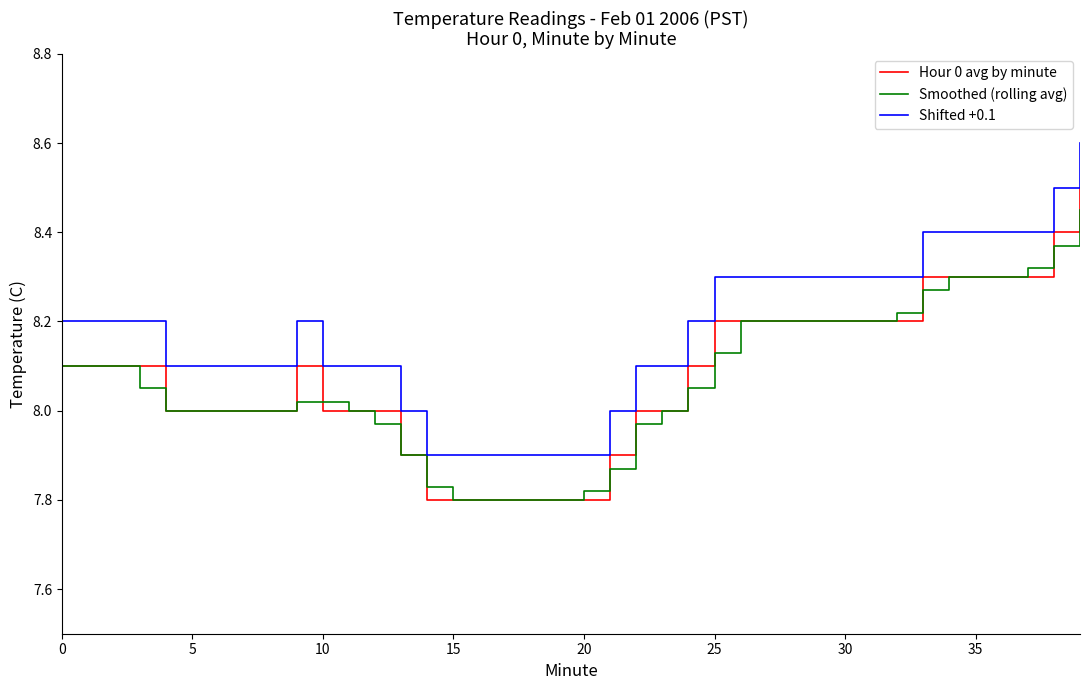

What are all the series names shown in the legend?

Hour 0 avg by minute, Smoothed (rolling avg), Shifted +0.1